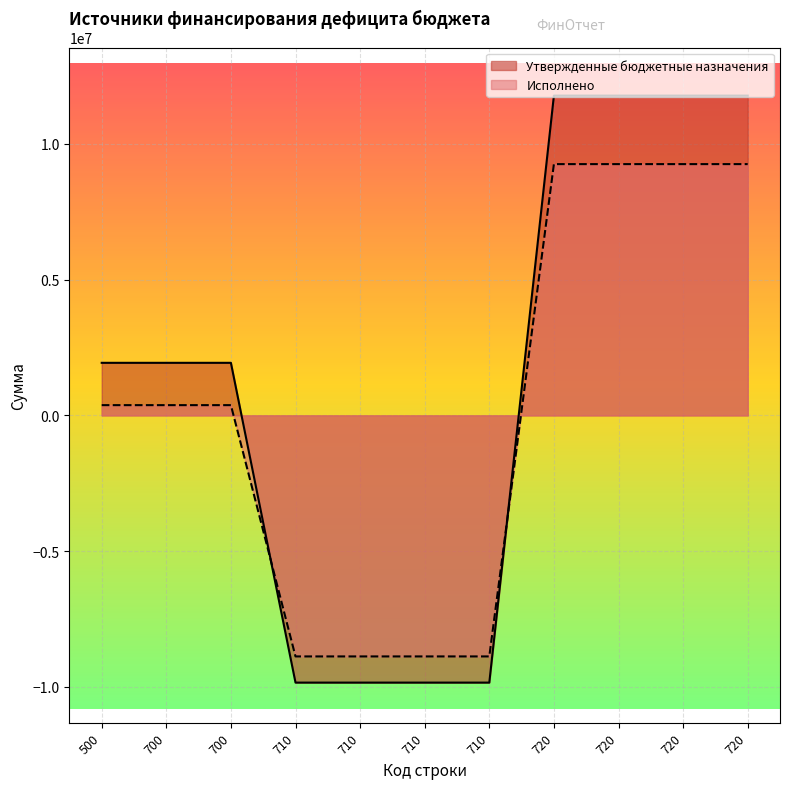

Reading left to right, transcribe all the data shown in this chart.

Утвержденные бюджетные назначения: 500=1936800.0	700=1936800.0	700=1936800.0	710=-9842200.0	710=-9842200.0	710=-9842200.0	710=-9842200.0	720=11779000.0	720=11779000.0	720=11779000.0	720=11779000.0
Исполнено: 500=378029.7	700=378029.7	700=378029.7	710=-8878240.0	710=-8878240.0	710=-8878240.0	710=-8878240.0	720=9256269.7	720=9256269.7	720=9256269.7	720=9256269.7